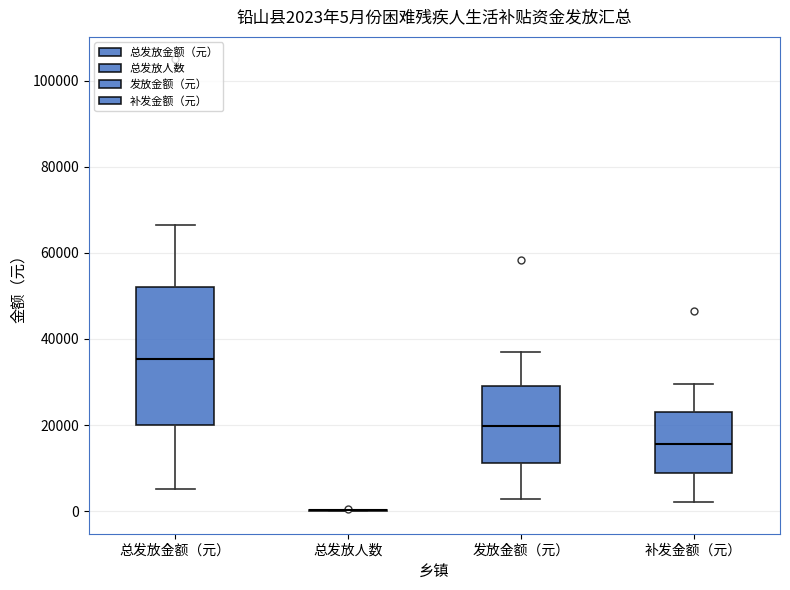

Which box is the tallest, from its lower edge to its upper edge?

总发放金额（元）